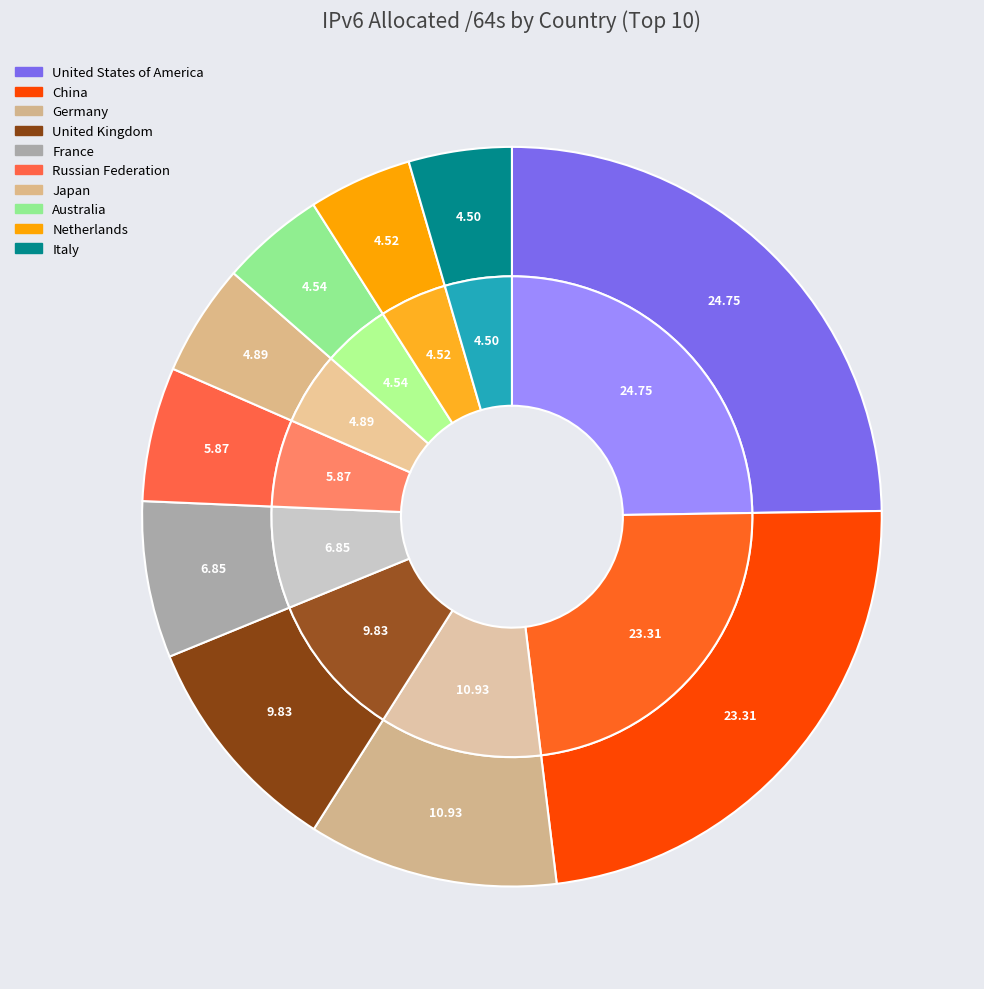

To the nearest percent, what percentage of the pie is Russian Federation?

6%